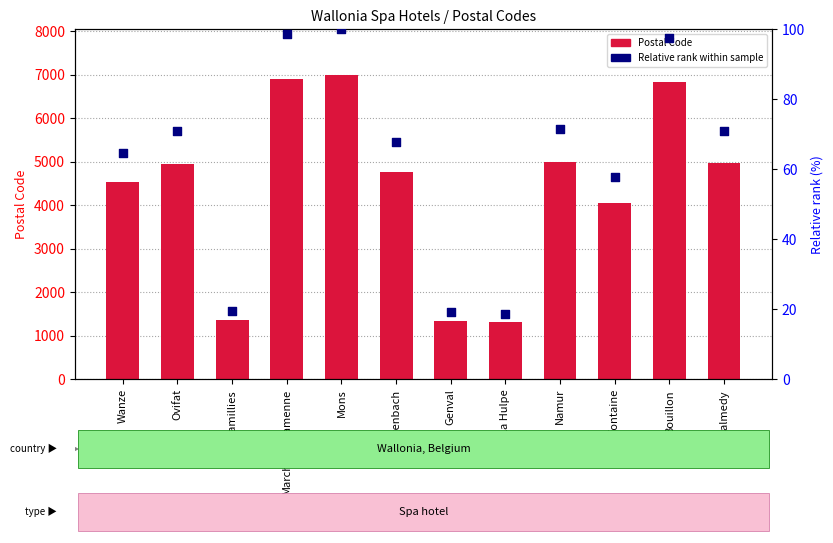

Which series contains the lowest Y value?

Relative rank within sample